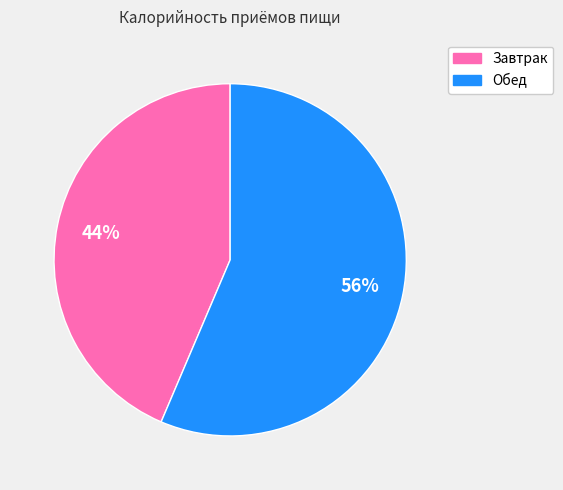

Does any single category account for the majority?

Yes